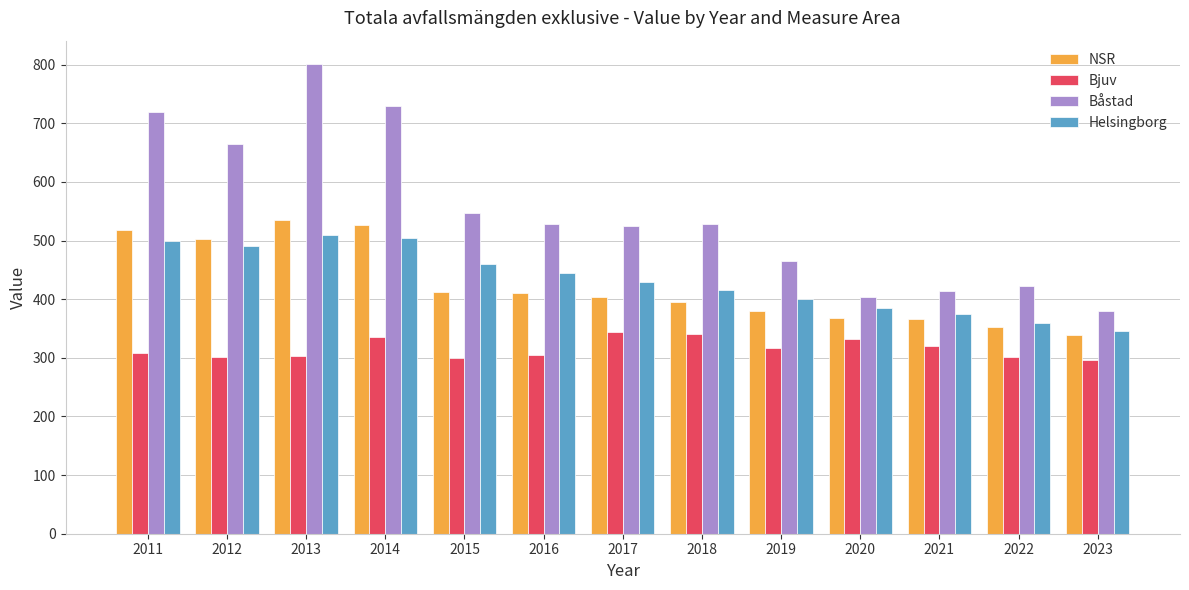

What is the total value across all series at 2022?

1437